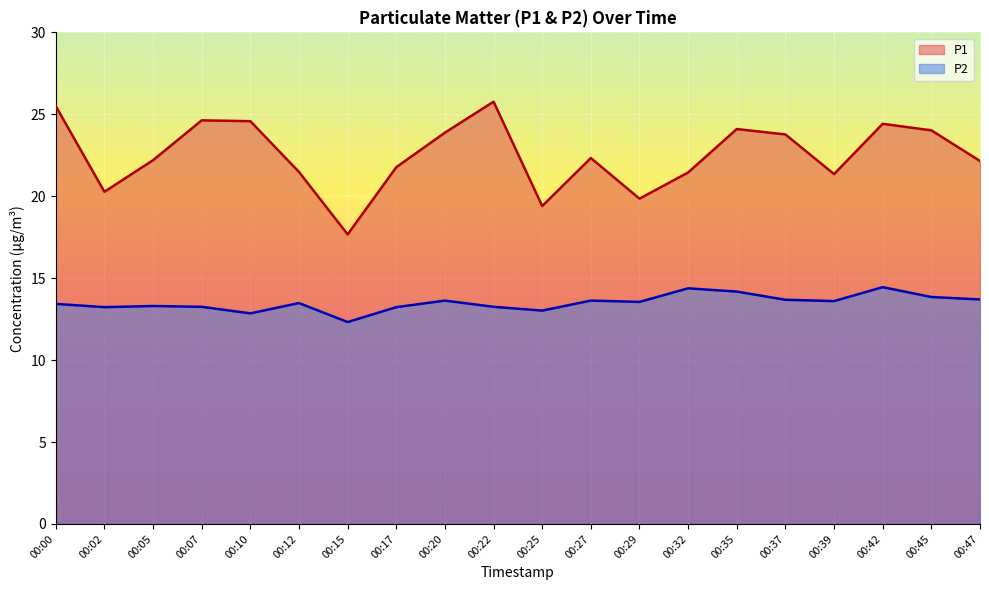

True or false: P1 and P2 intersect in this chart.

False